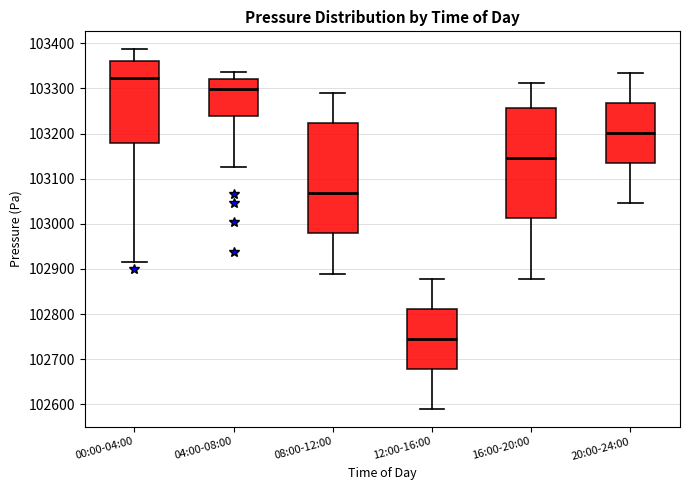

Where does the upper whisker of the box for 08:00-12:00 end on the y-axis? The values are not printed on the chart, so give them approximately, as read against the axis.

103290